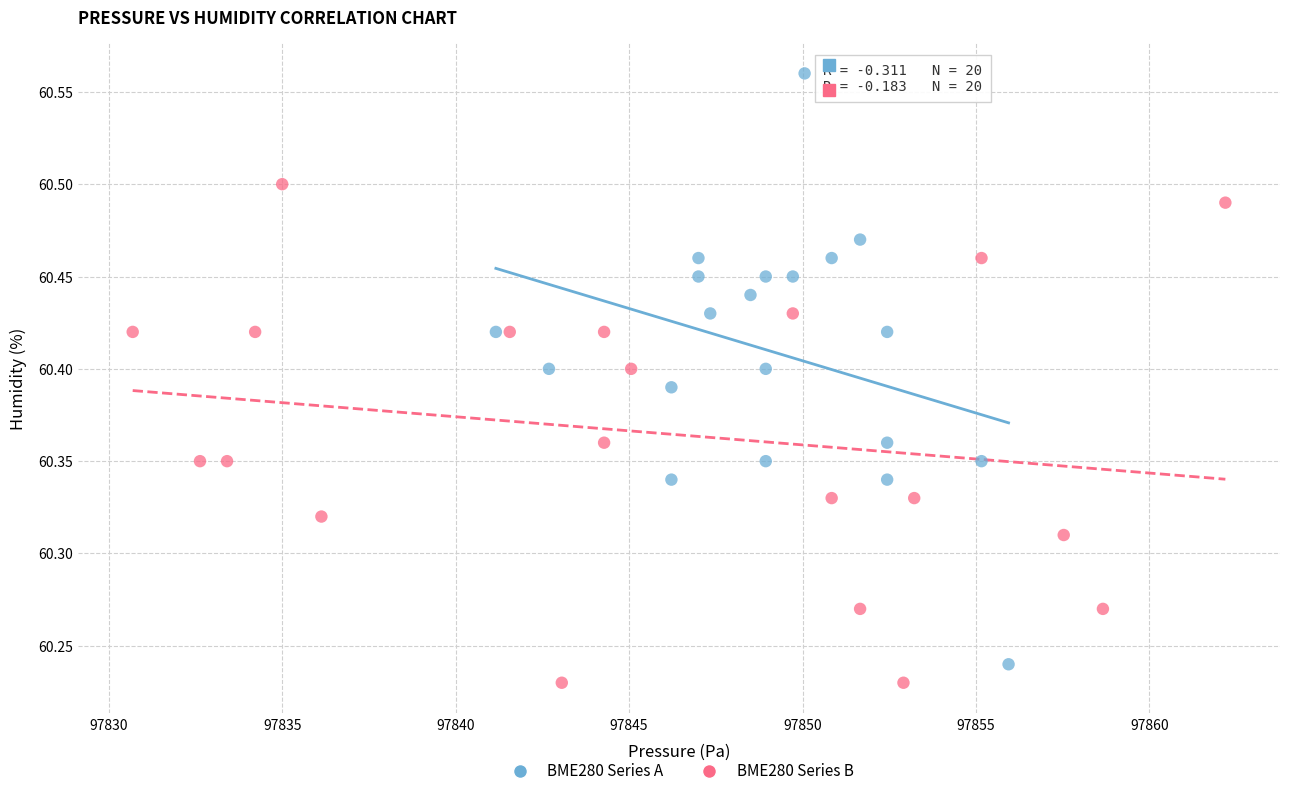

Which series reaches the maximum Y coordinate?

BME280 Series A